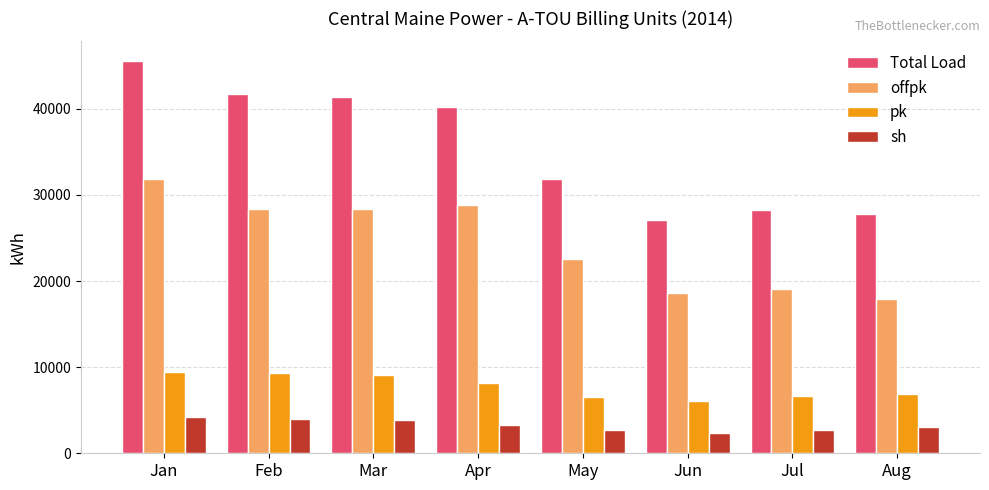

What is the sum of the Total Load values at Aug and Mar?

69189